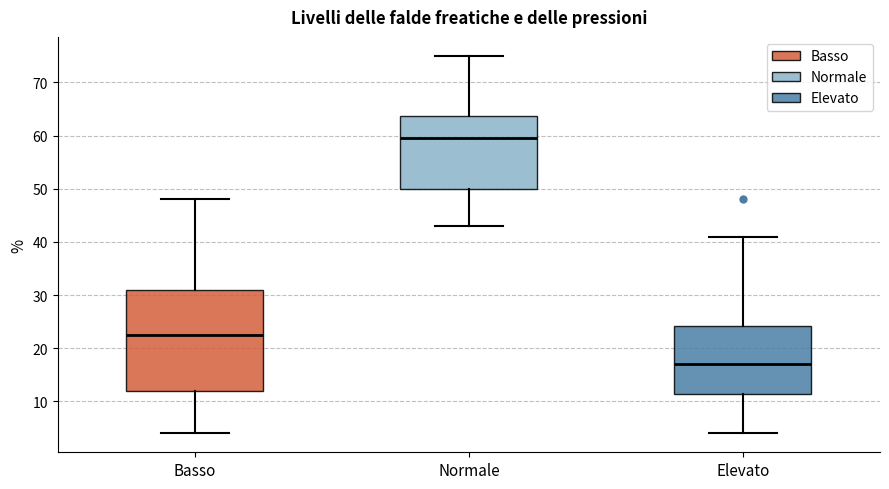

Which box is the tallest, from its lower edge to its upper edge?

Basso